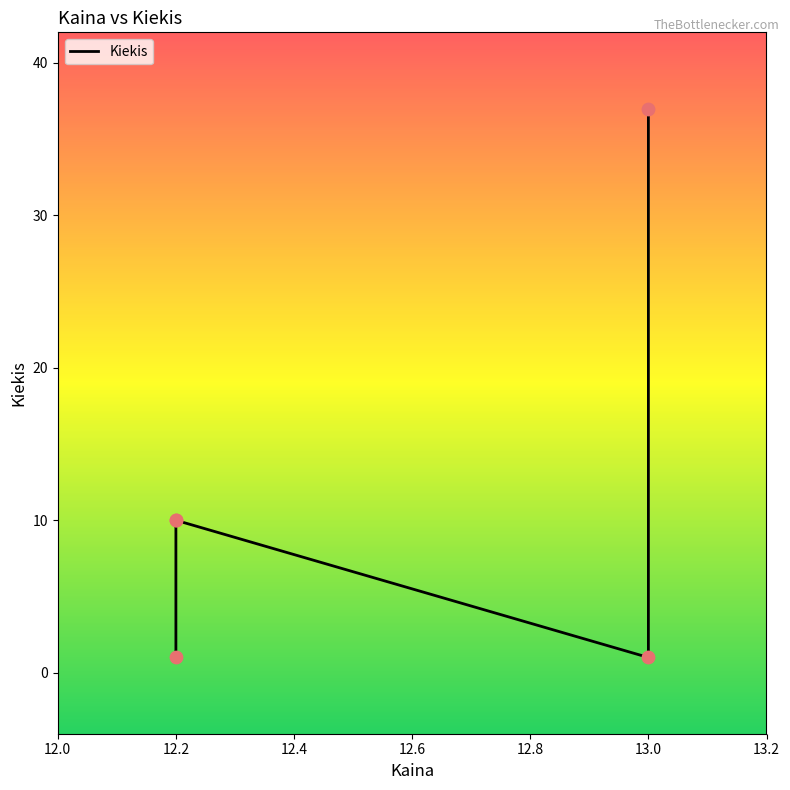

Between 12.2 and 13.0, which is larger?

12.2